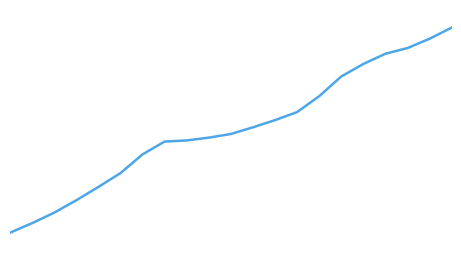

Does the chart display data point markers on the line(s)?

No